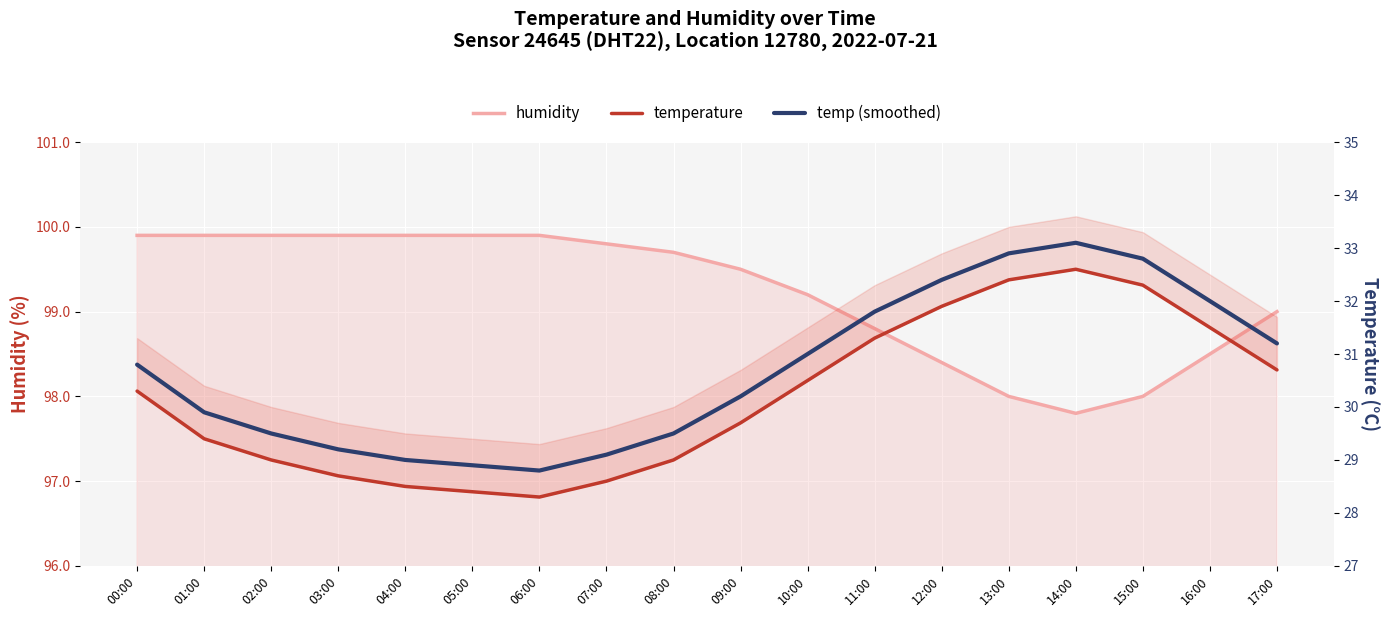

What is the total value across all series at 01:00?

159.2